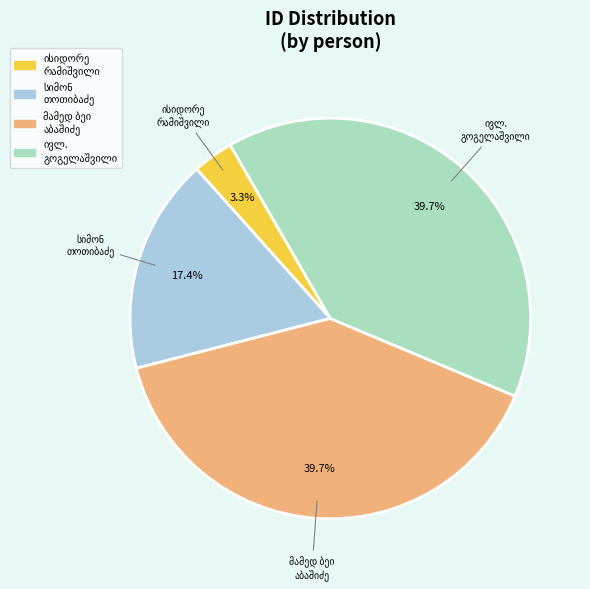

Count the number of slices in the pie.

4